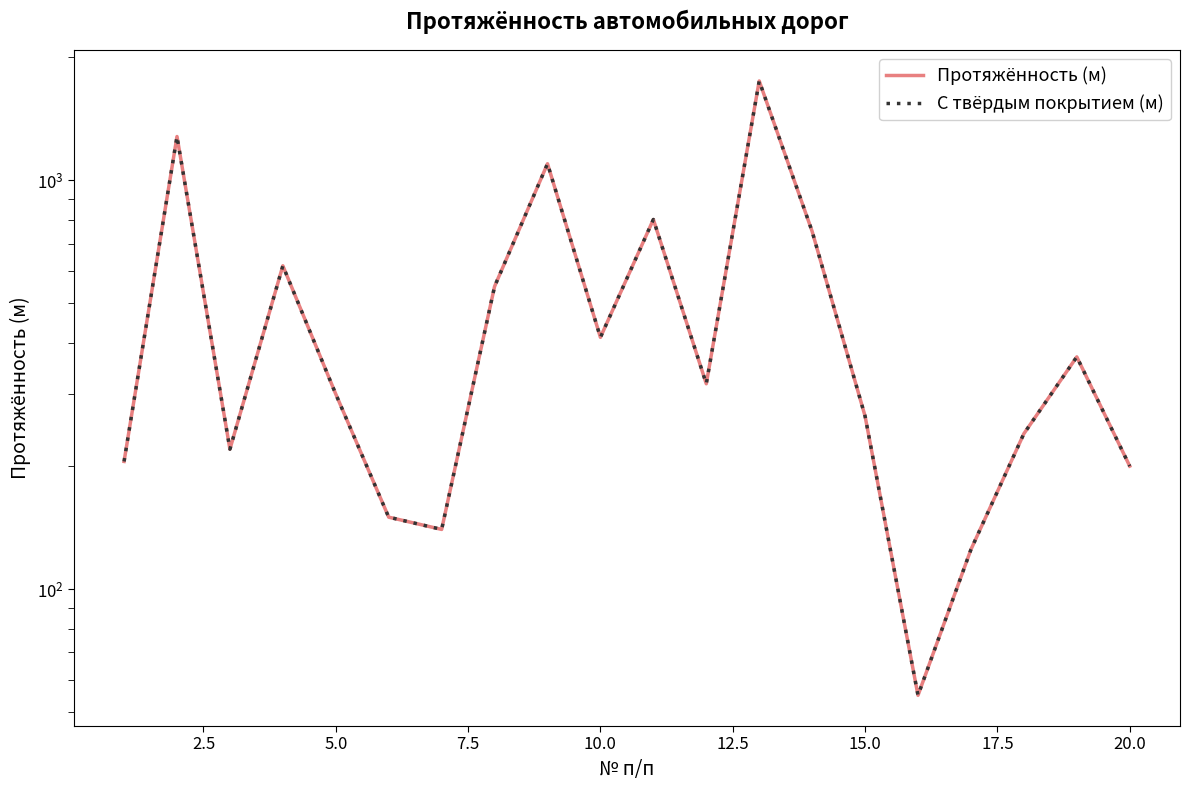

What is the difference between the second highest and minimum values in the Протяжённость (м) series?

1225.0